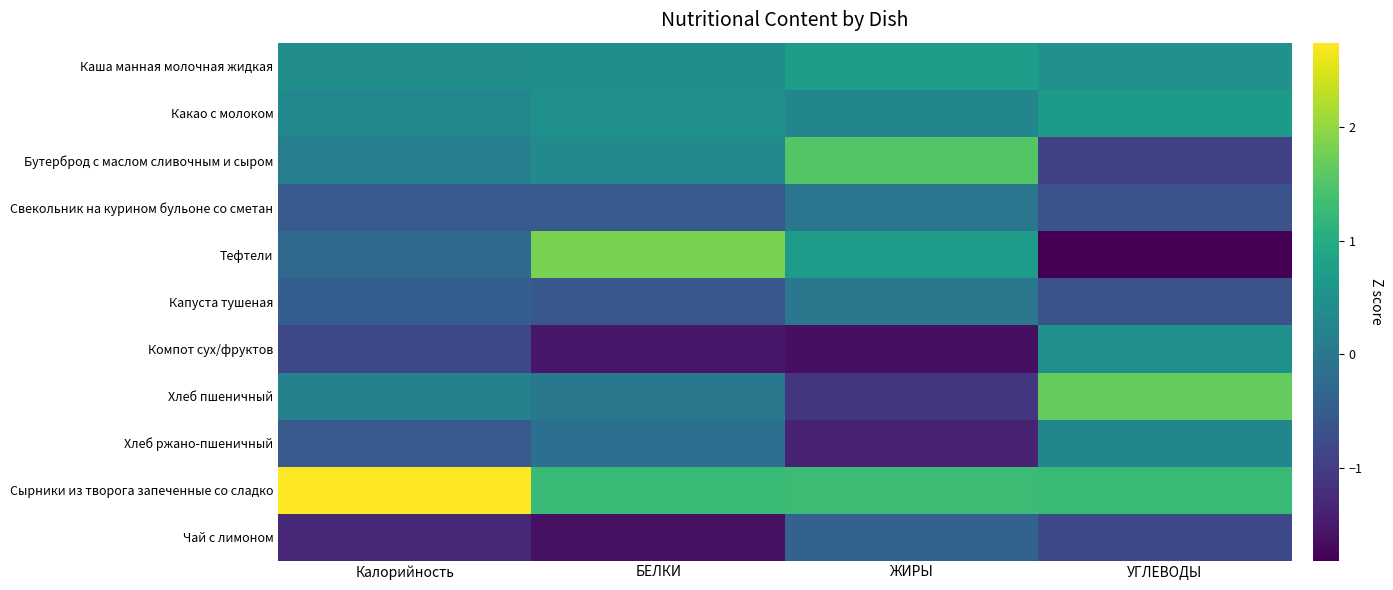

Between ЖИРЫ and БЕЛКИ, which is larger?

ЖИРЫ